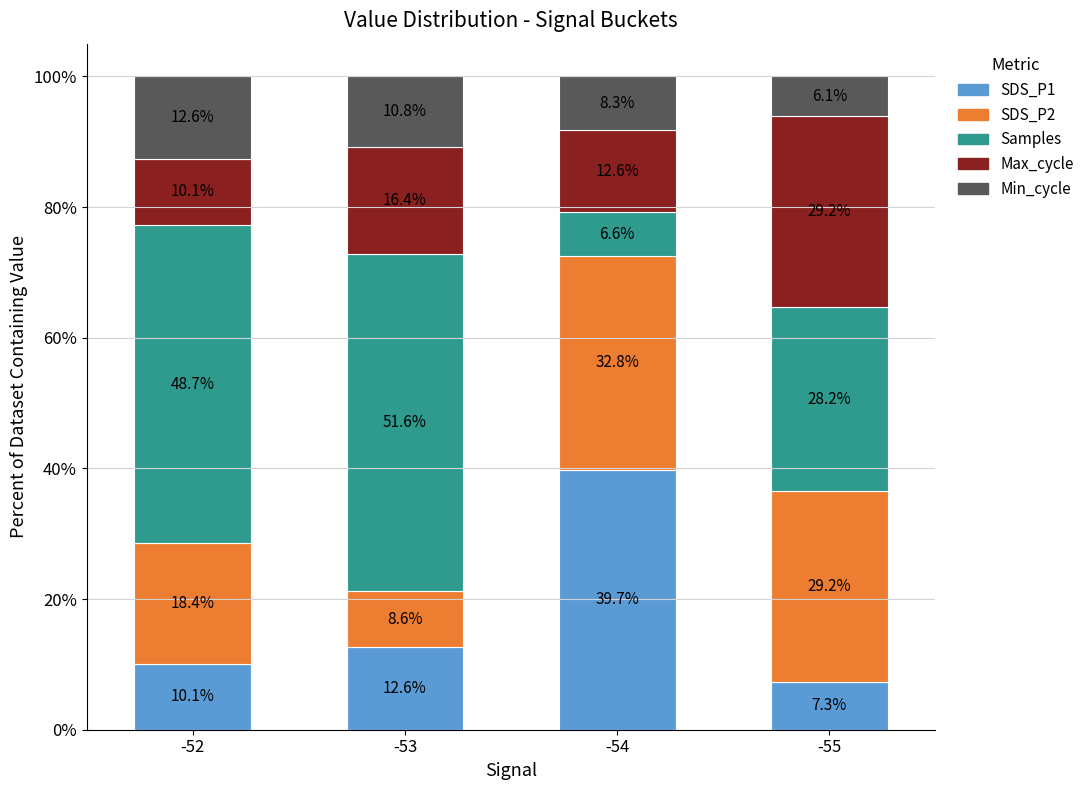

What is the maximum value for SDS_P1?

39.7